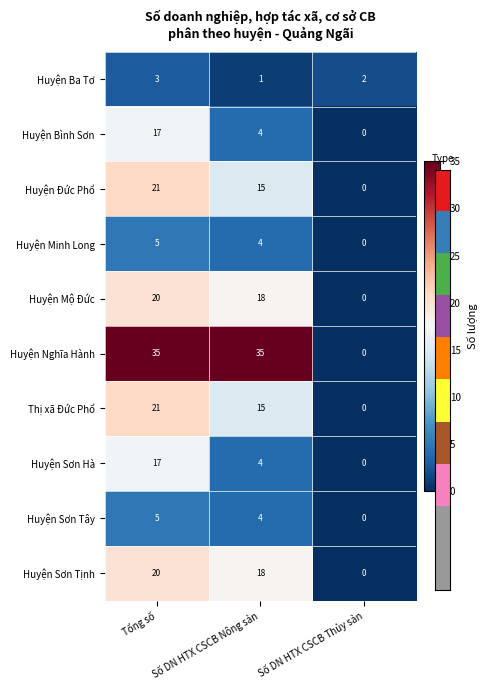

Which series has the largest total across all categories?

Huyện Nghĩa Hành